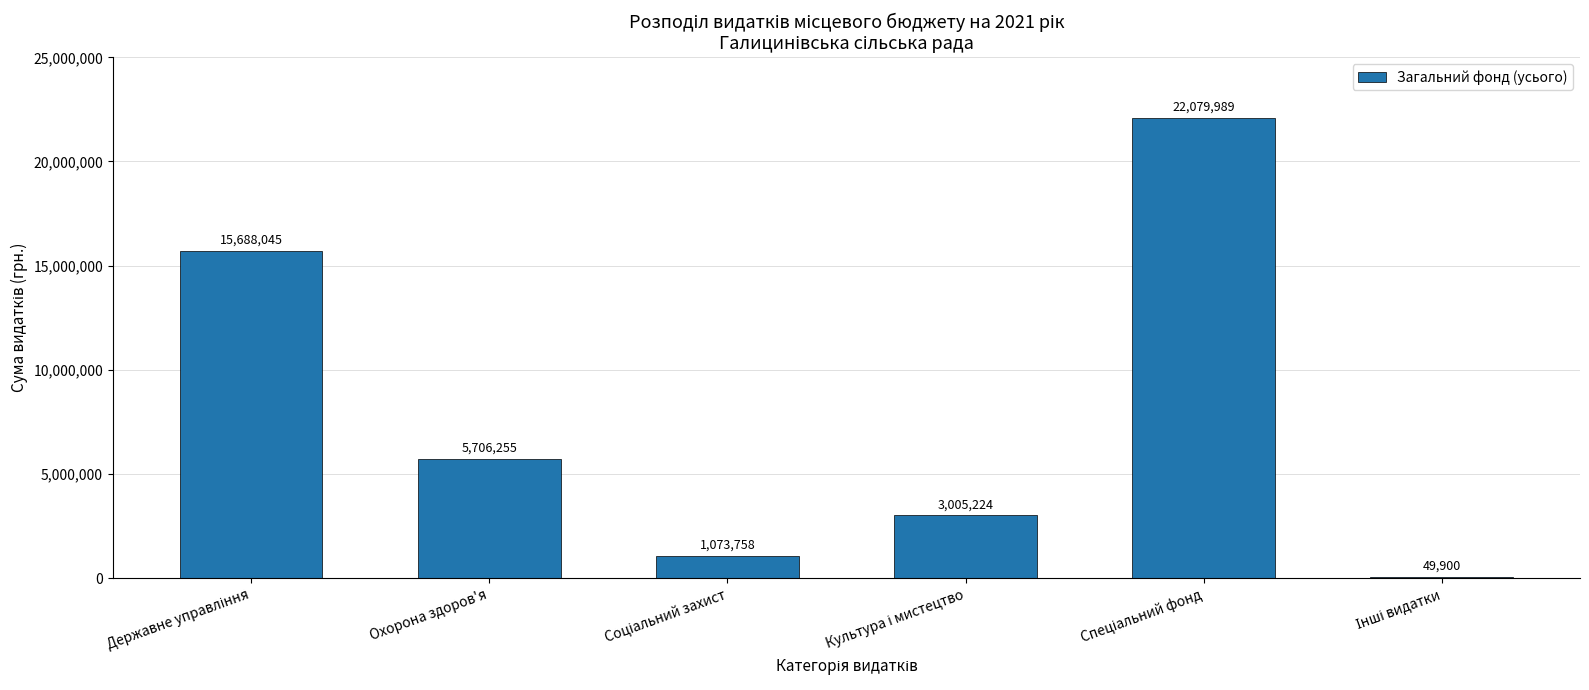

What is the approximate value at Охорона здоров'я?

5706255